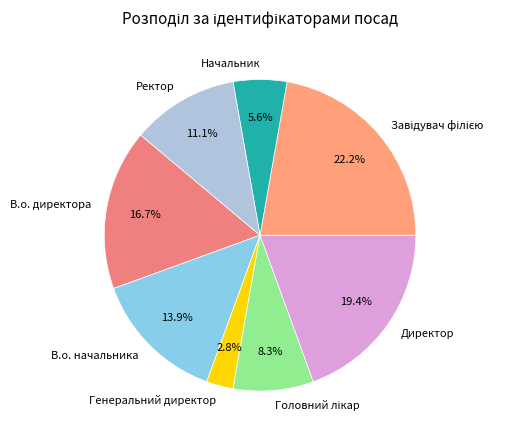

Which category has the smallest portion of the pie?

Генеральний директор